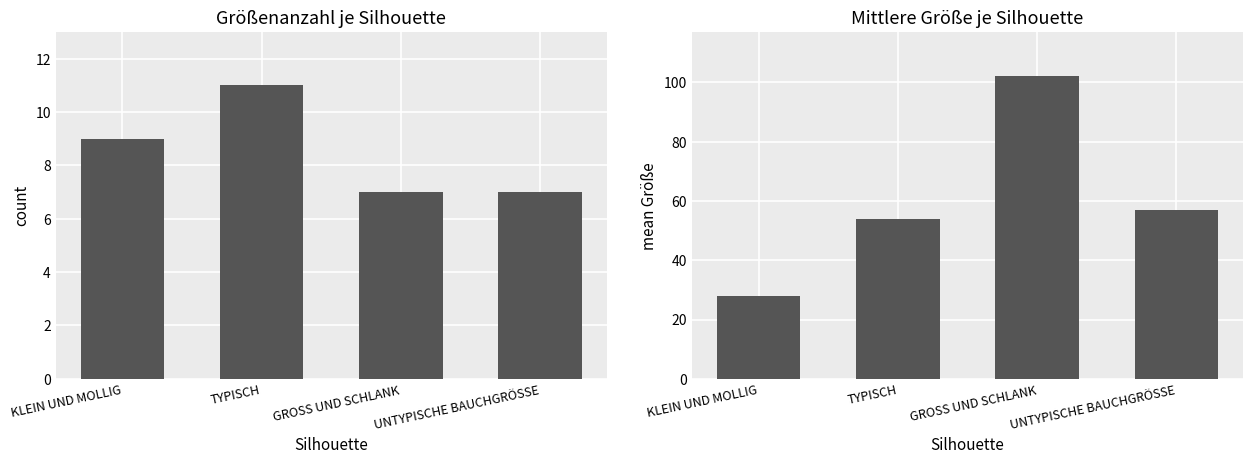

What are all the series names shown in the legend?

count per silhouette, mean Größe